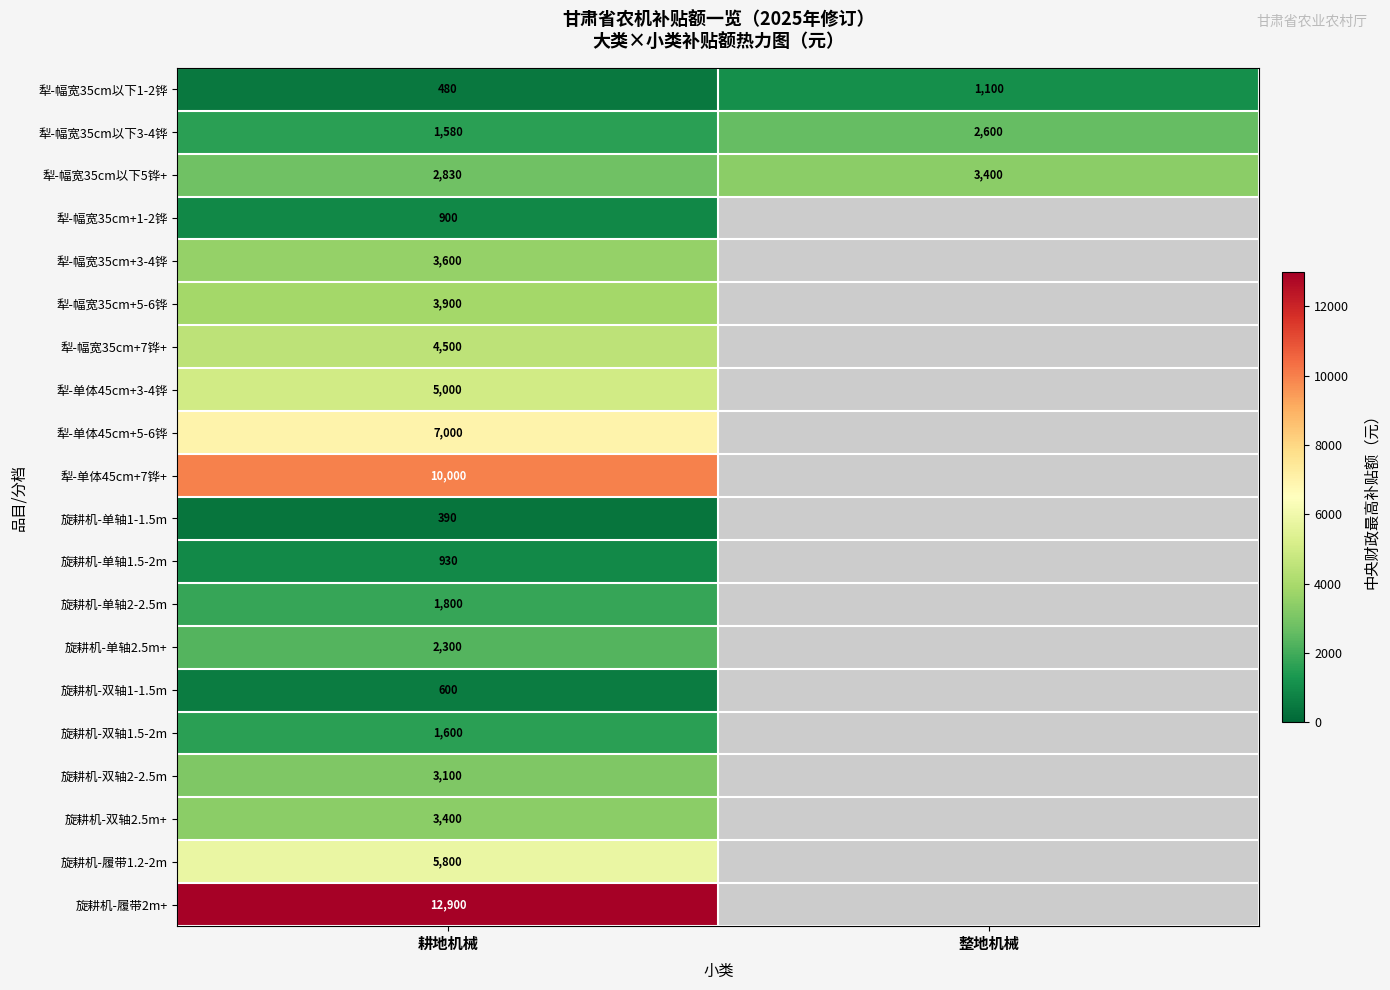

At which category is the sum across all series the highest?

耕地机械